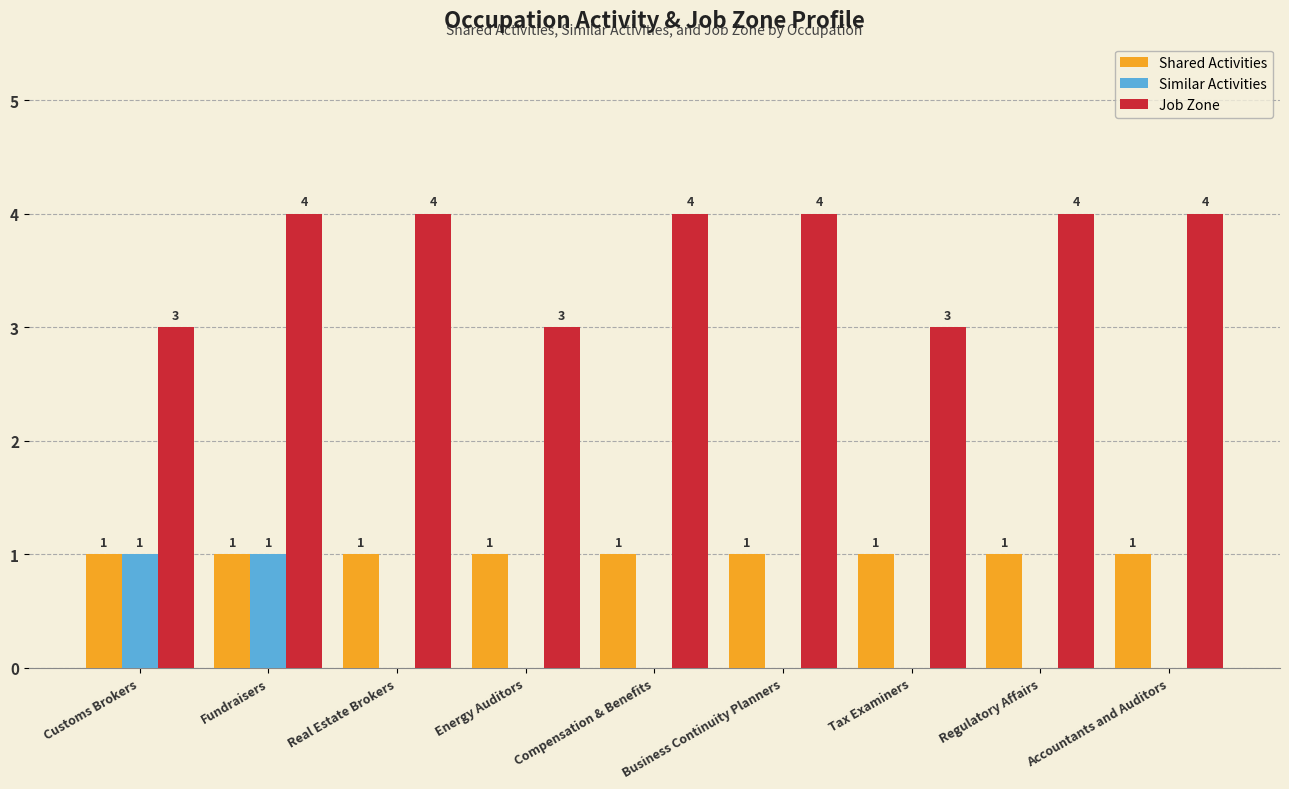

Count the number of data series in this chart.

3